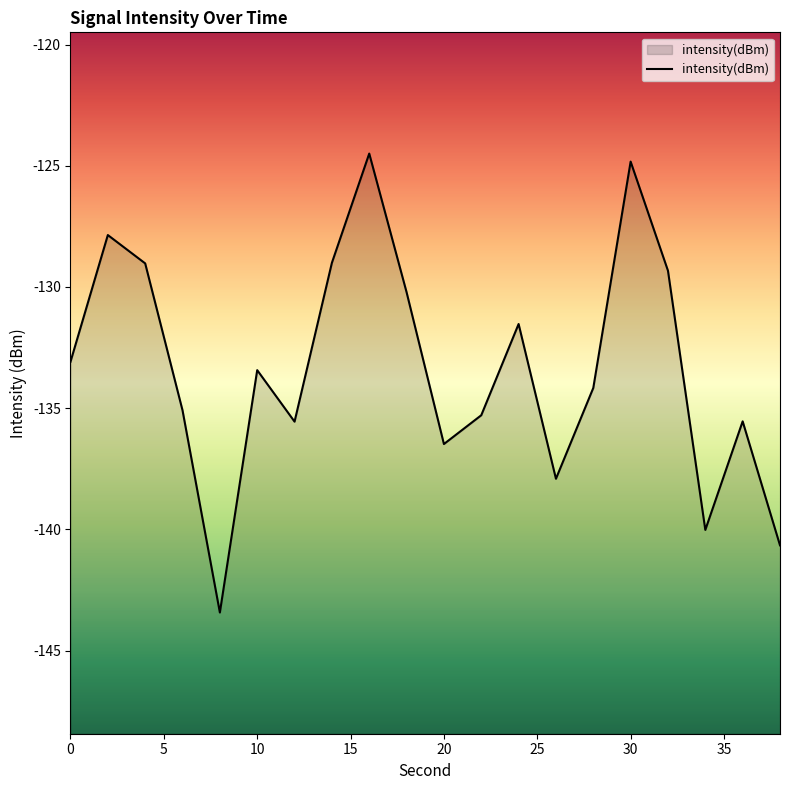

What is the smallest value displayed?

-143.4